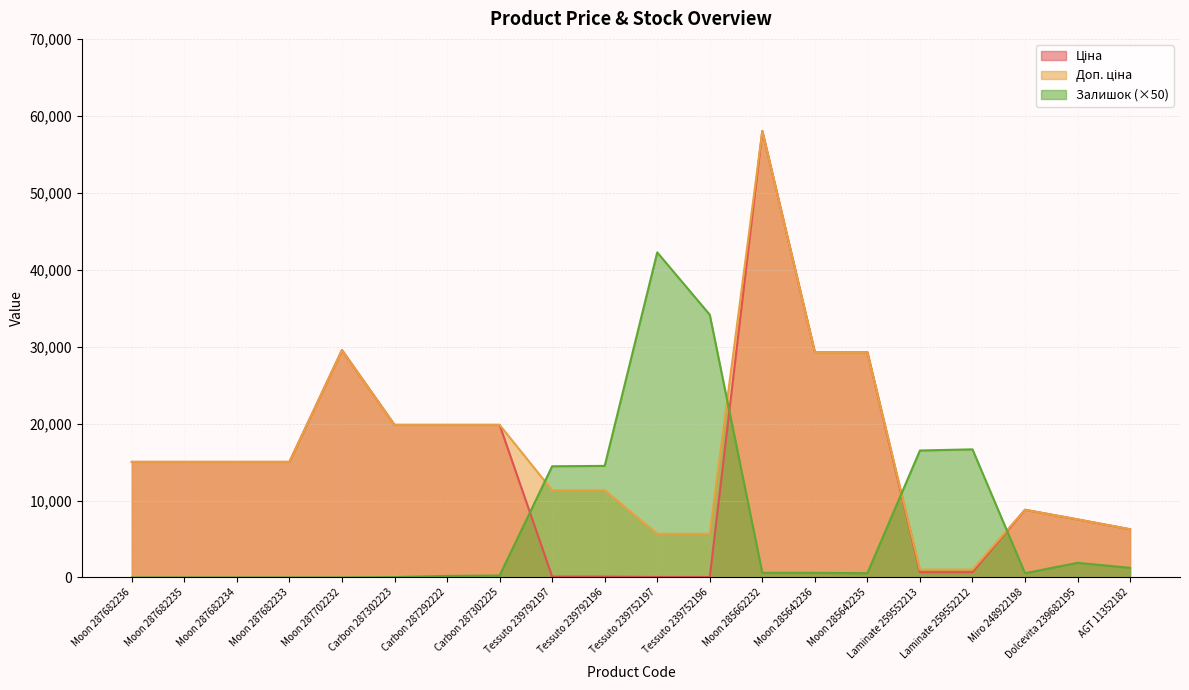

Which series has the largest total across all categories?

Доп. ціна